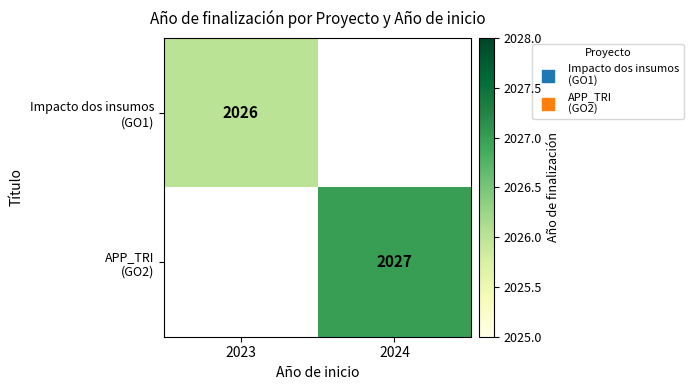

Is the value of APP_TRI (GO2) at 2023 greater than the value of Impacto dos insumos (GO1) at 2023?

No